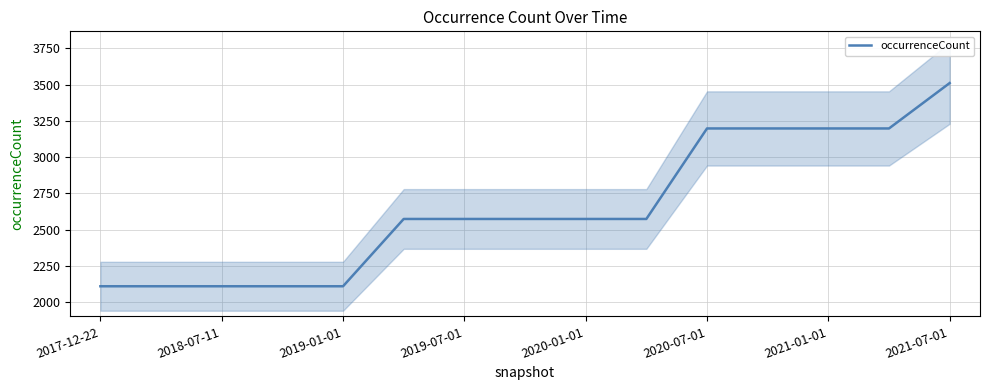

At which label does occurrenceCount reach its peak?

2021-07-01